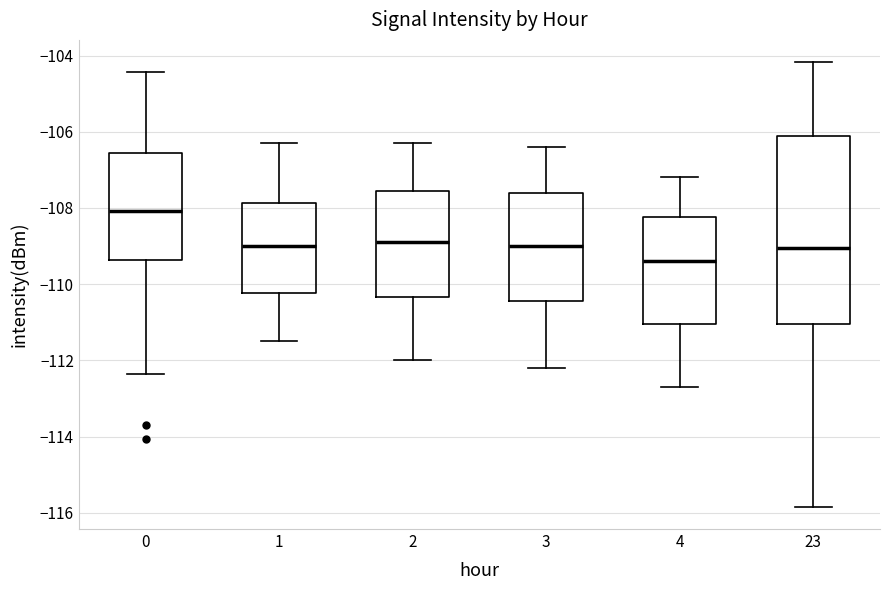

Reading left to right, read every box against the y-axis: the position of its median line, the range the box covers, and the ends of its whiskers. The values are not printed on the chart, so give them approximately, as read against the axis.

0: median -108.0, box -109.4 to -106.6, whiskers -112.4 to -104.4
1: median -109.0, box -110.2 to -107.8, whiskers -111.4 to -106.2
2: median -108.8, box -110.4 to -107.6, whiskers -112.0 to -106.2
3: median -109.0, box -110.4 to -107.6, whiskers -112.2 to -106.4
4: median -109.4, box -111.0 to -108.2, whiskers -112.6 to -107.2
23: median -109.0, box -111.0 to -106.2, whiskers -115.8 to -104.2